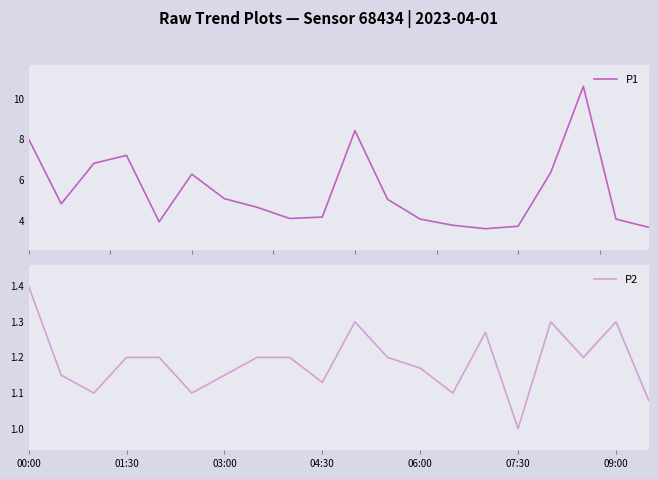

What is the difference between the maximum and minimum values in the P1 series?

7.0